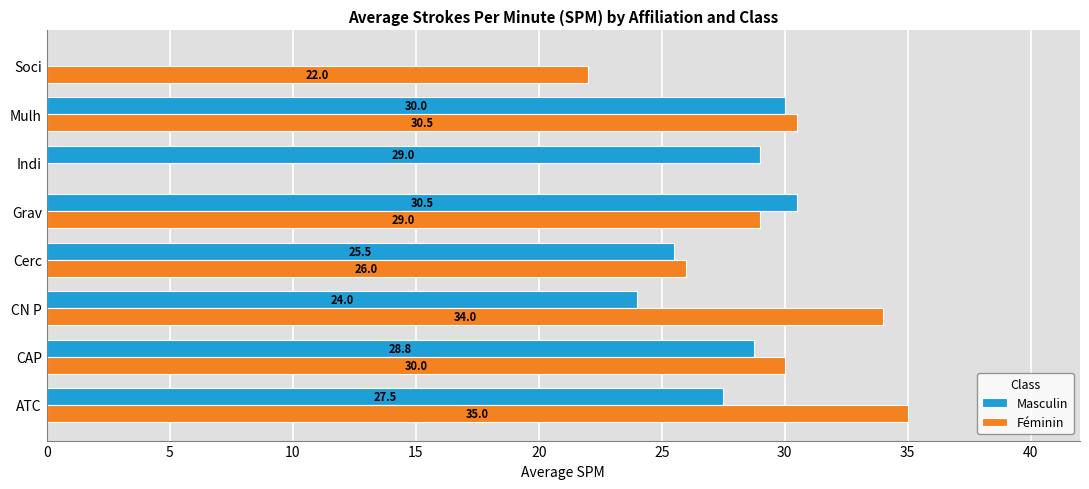

The value of Féminin at Indi is 0.0. True or false?

True